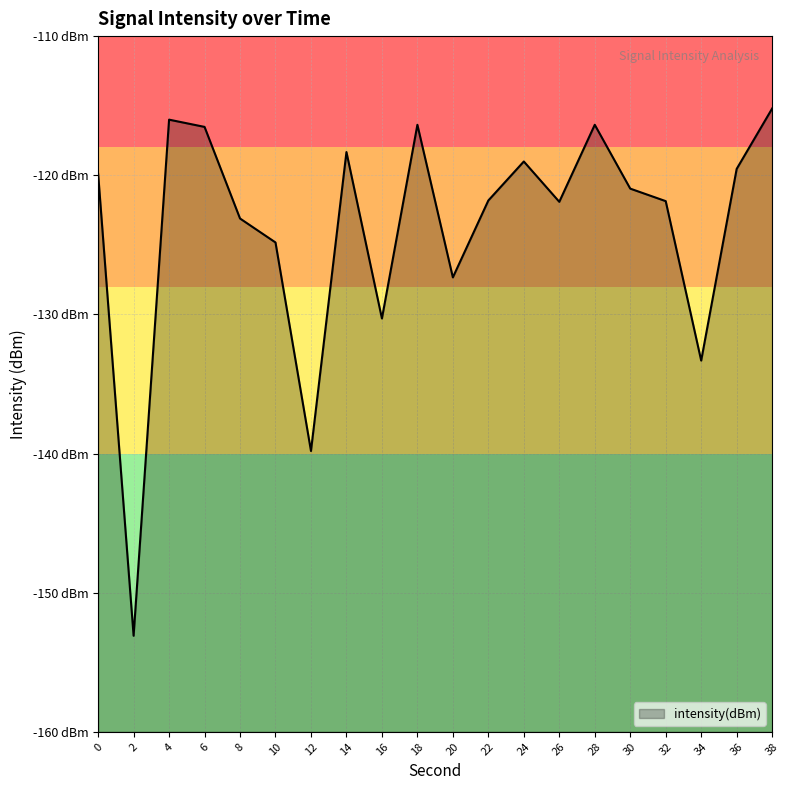

Rank the categories by value from lowest to highest.

2, 12, 34, 16, 20, 10, 8, 26, 32, 22, 30, 0, 36, 24, 14, 6, 18, 28, 4, 38